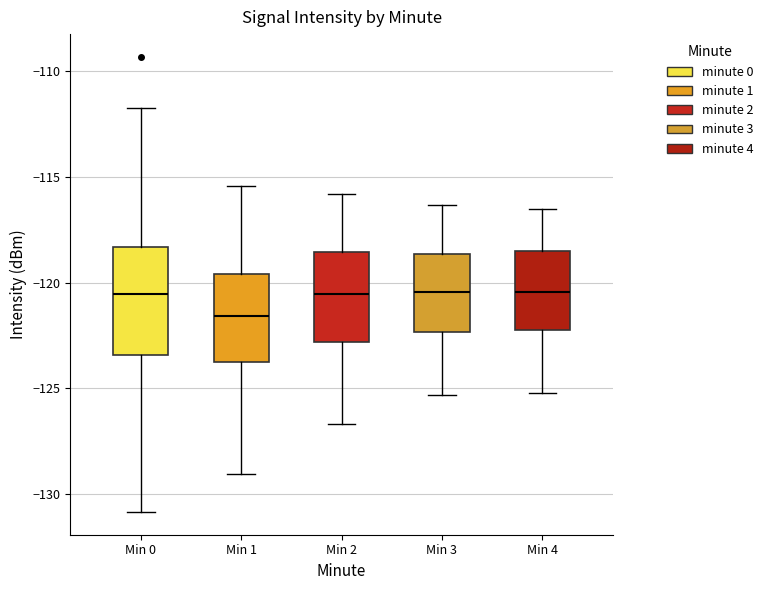

Where does the lower whisker of the box for Min 0 end on the y-axis? The values are not printed on the chart, so give them approximately, as read against the axis.

-131.0